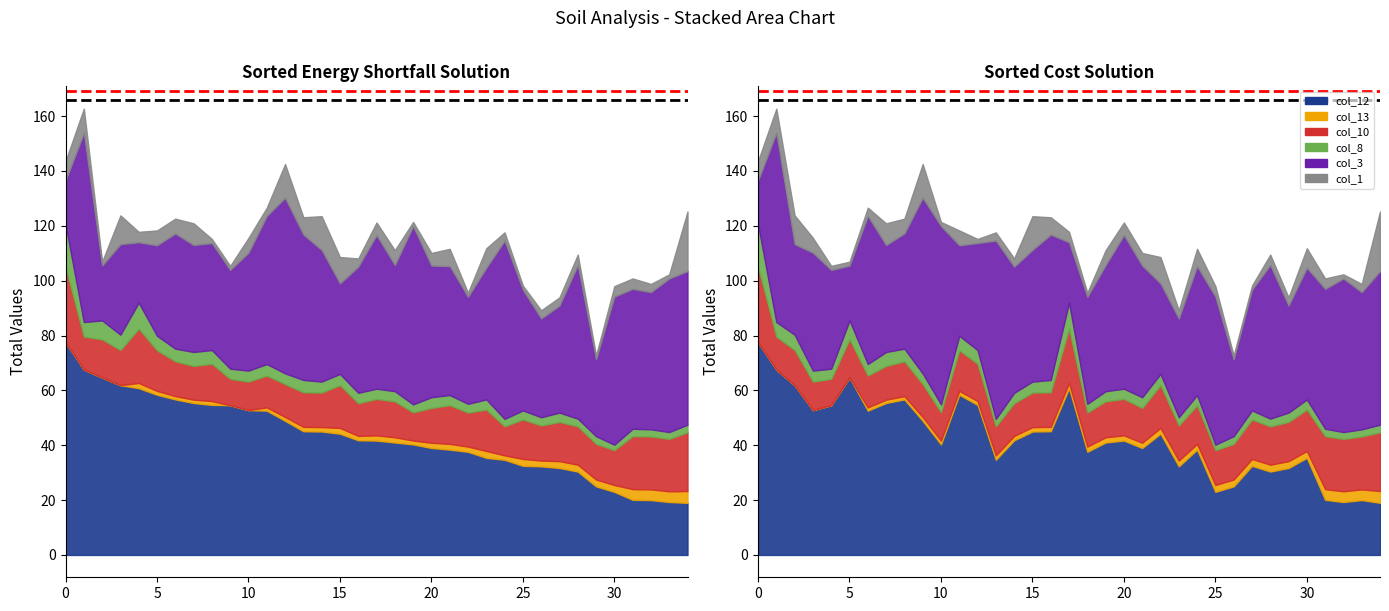

The Red ref series shows 300.1 at 5. True or false?

False